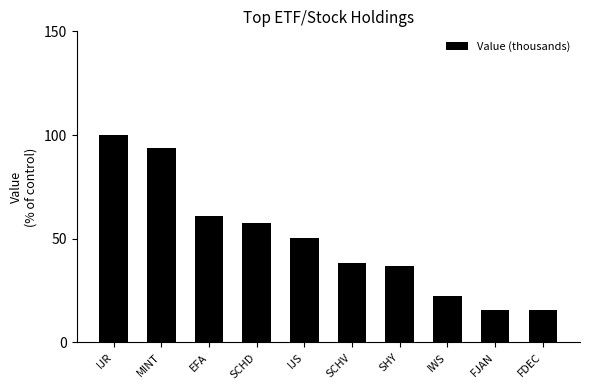

Count the number of data series in this chart.

1